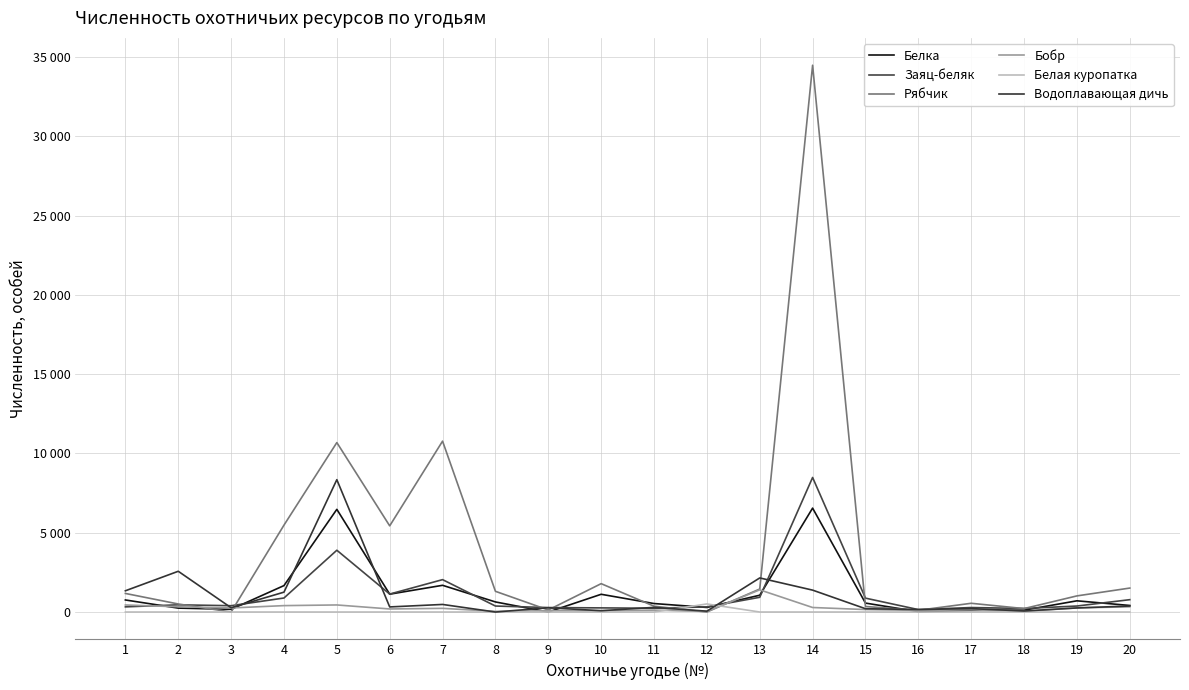

Reading right to left, transcribe all the data shown in this chart.

Белка: 413	707	119	101	26	564	6553	1059	289	535	1119	0	636	1685	1126	6476	1667	171	247	760
Заяц-беляк: 779	378	224	283	154	876	8486	929	325	237	261	281	378	2043	1132	3897	884	398	455	325
Рябчик: 1511	1017	217	551	109	348	34485	1451	0	367	1789	128	1306	10777	5434	10687	5481	0	507	1172
Бобр: 328	261	37	138	102	156	285	1400	35	119	81	82	42	232	193	446	404	256	331	444
Белая куропатка: 0	0	0	0	0	0	0	0	510	0	0	0	0	0	0	0	0	0	0	0
Водоплавающая дичь: 379	257	65	216	158	209	1381	2150	54	293	83	269	0	478	321	8347	1253	270	2570	1340